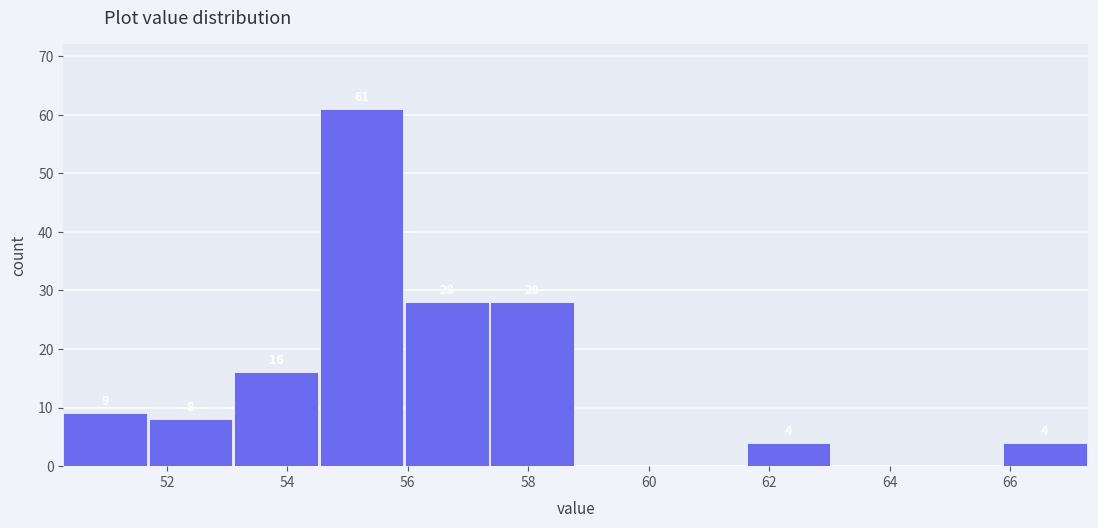

Which range on the x-axis has the tallest bar?

54.6 to 56.0